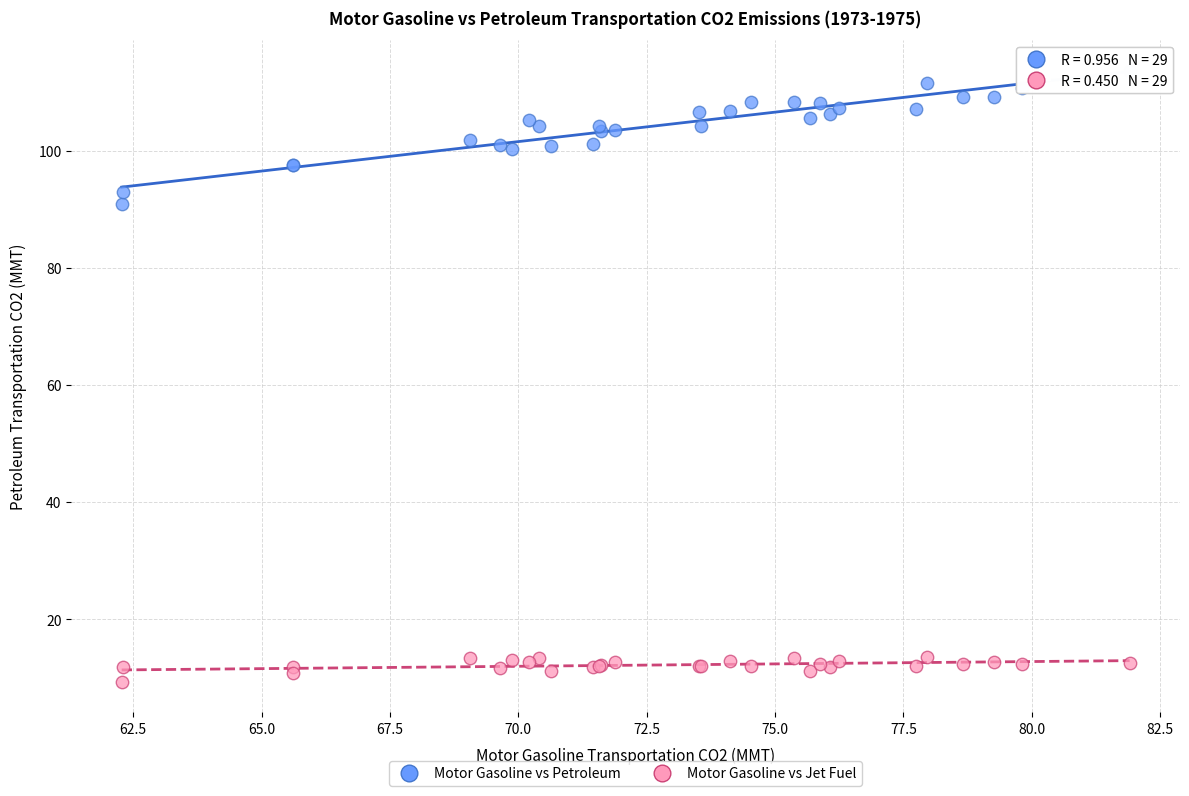

Across all series, what Y value is closest to 61?

90.9